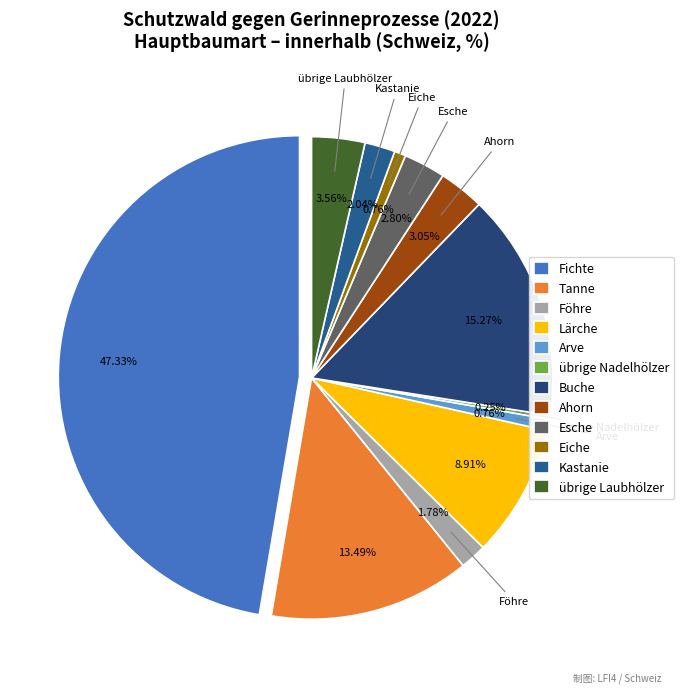

Is the sum of Kastanie and Eiche greater than half?

No